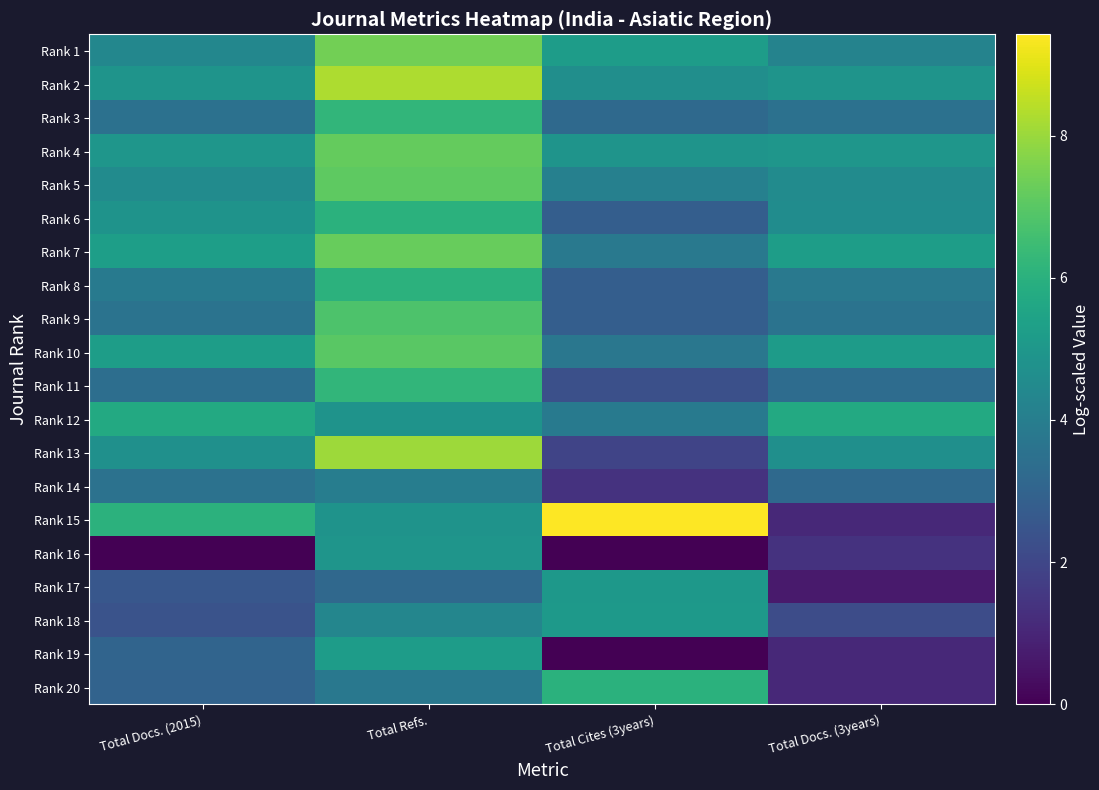

Which label corresponds to the smallest value in the chart?

Total Docs. (2015)